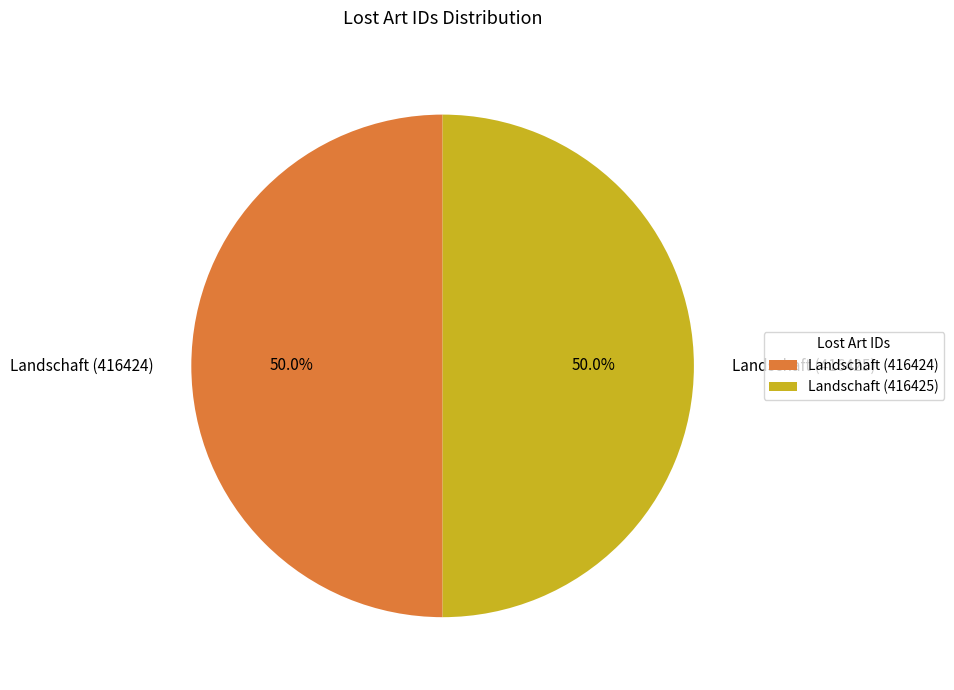

Combined, do Landschaft (416425) and Landschaft (416424) account for over 50%?

Yes